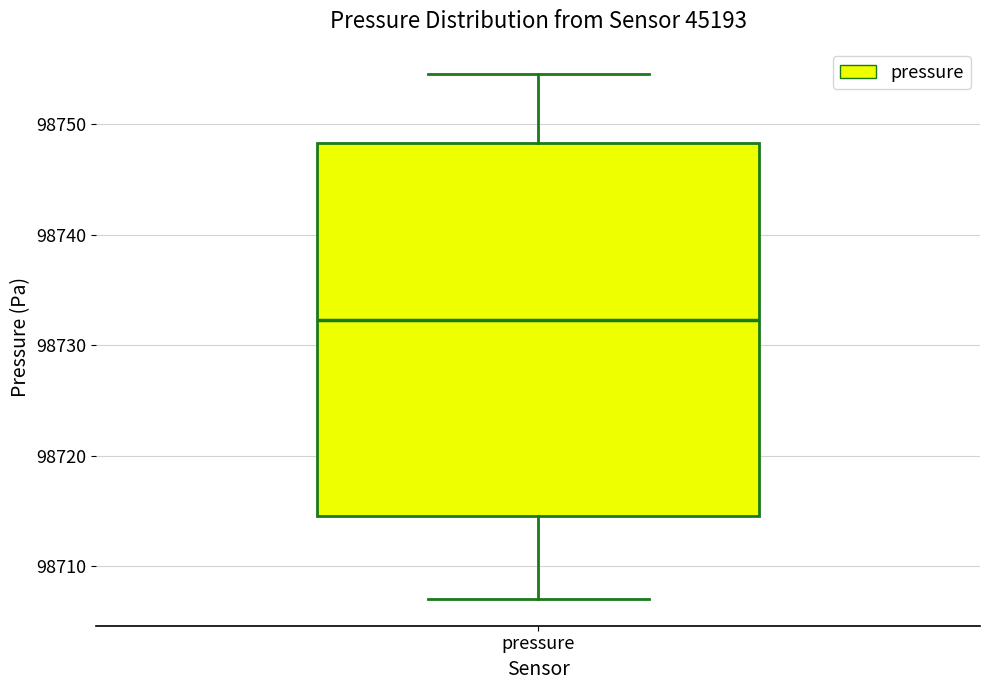

Read this box plot against the y-axis: the position of the median line, the range covered by the box, and the ends of both whiskers. The values are not printed on the chart, so give them approximately, as read against the axis.

median 98732, box 98715 to 98748, whiskers 98707 to 98755